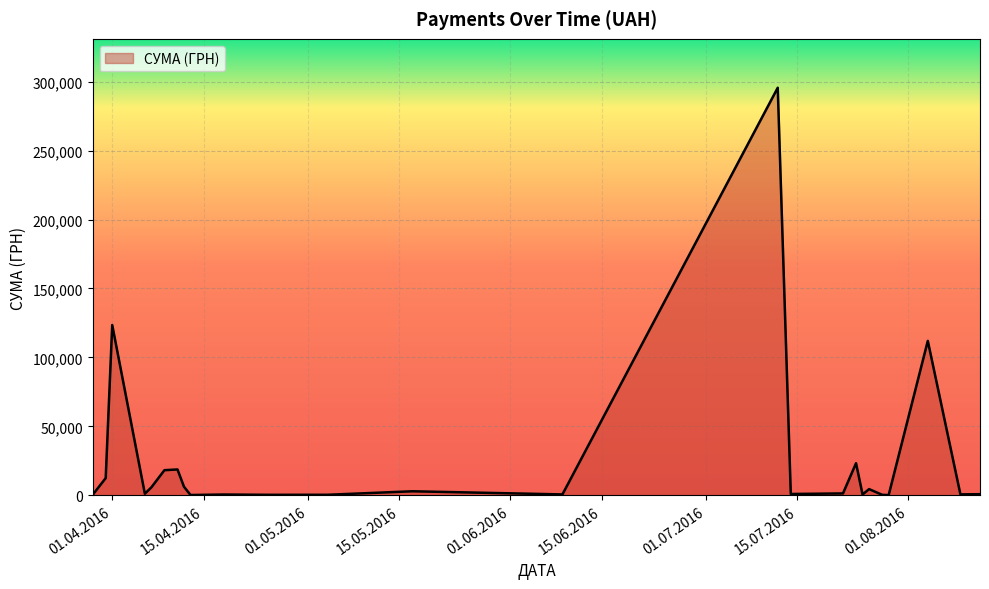

What is the maximum value shown in the chart?

295638.6